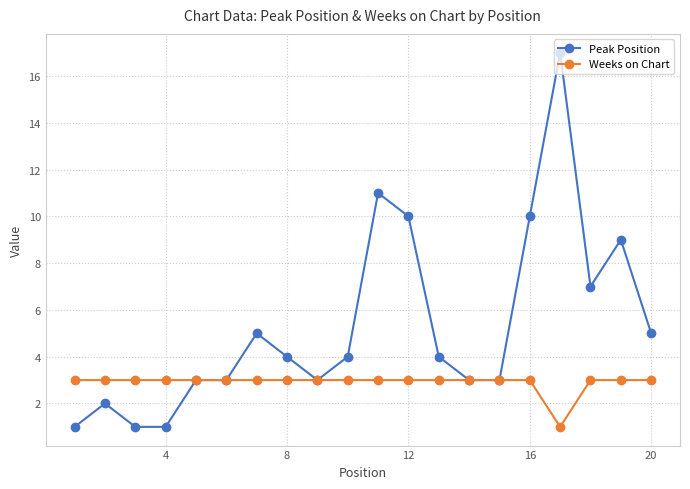

What is the maximum value shown in the chart?

17